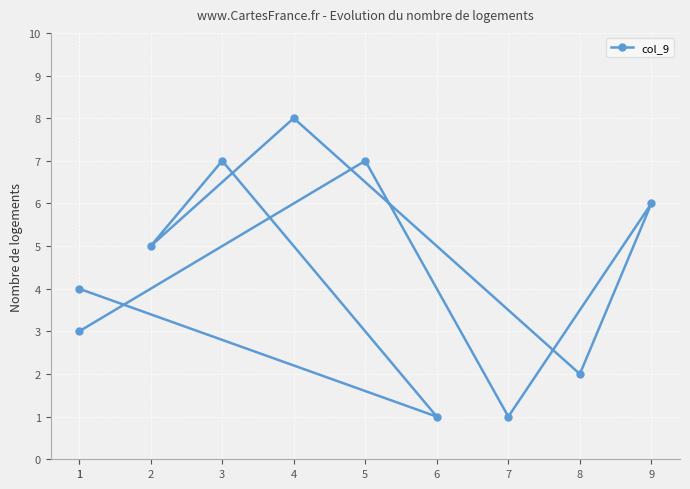

Where is the first local maximum?

3